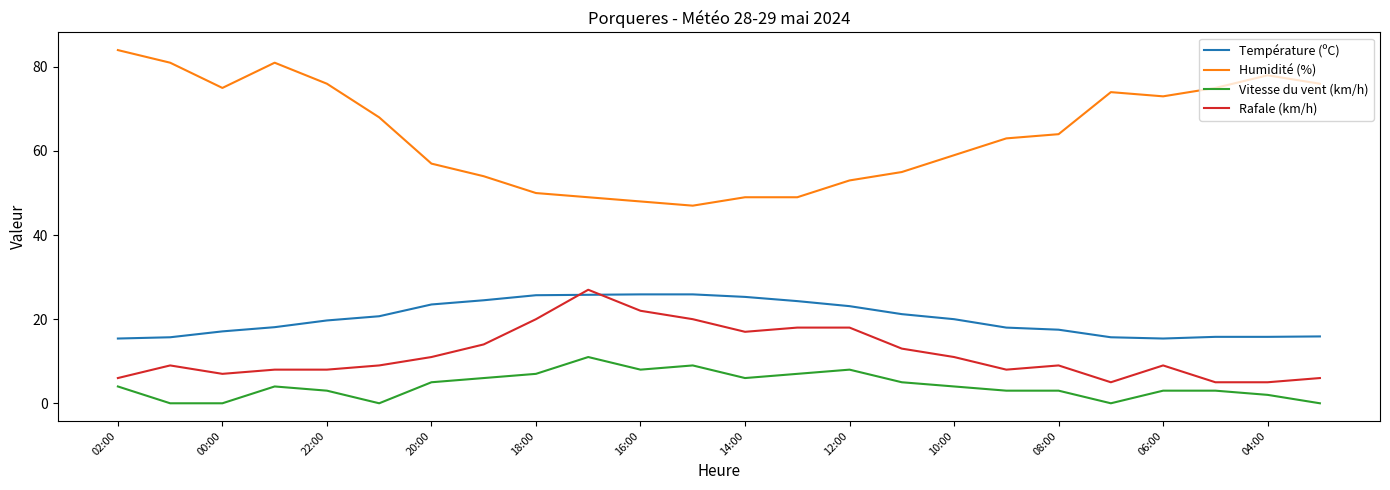

What is the highest value of the Rafale (km/h) series?

27.0